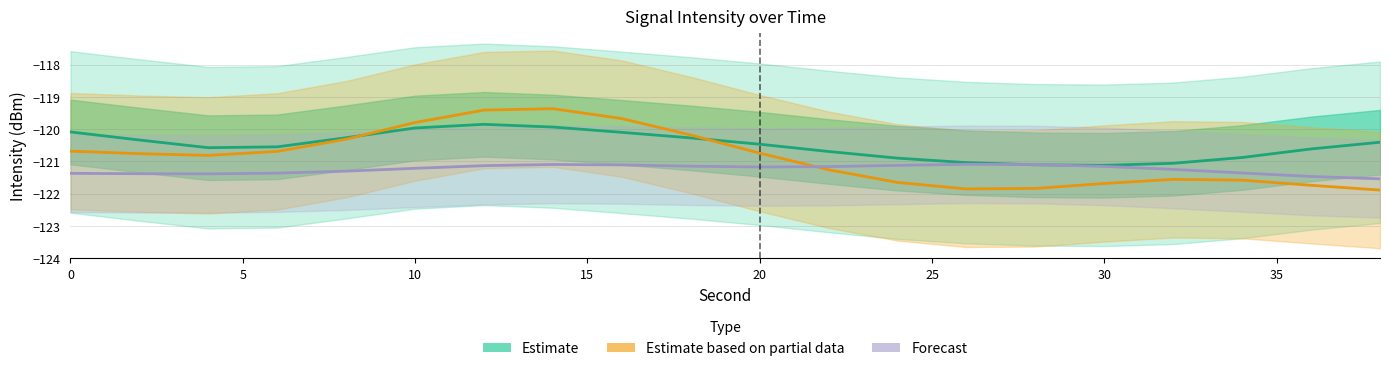

What is the smallest value displayed?

-121.9